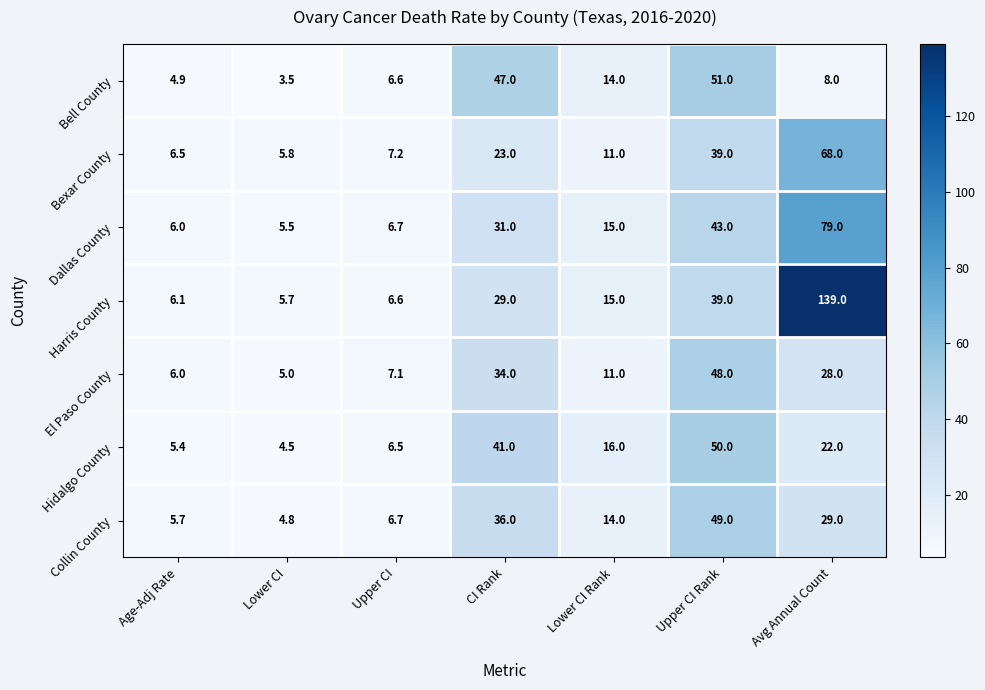

What is the difference between the second highest and minimum values in the Bexar County series?

33.2